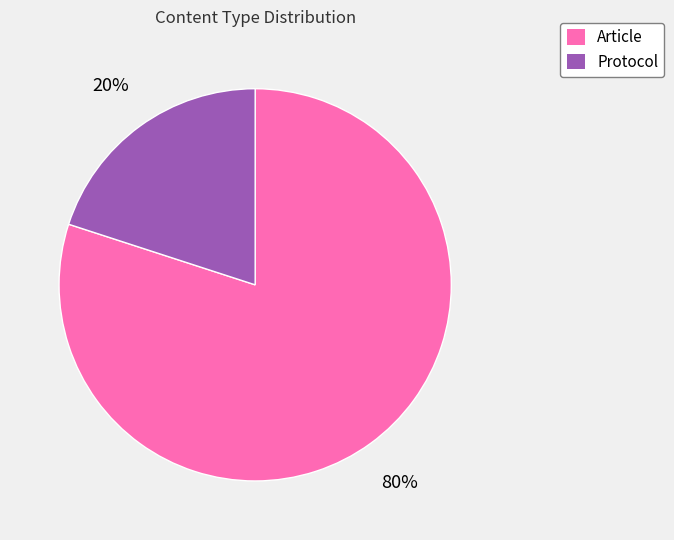

Count the number of slices in the pie.

2